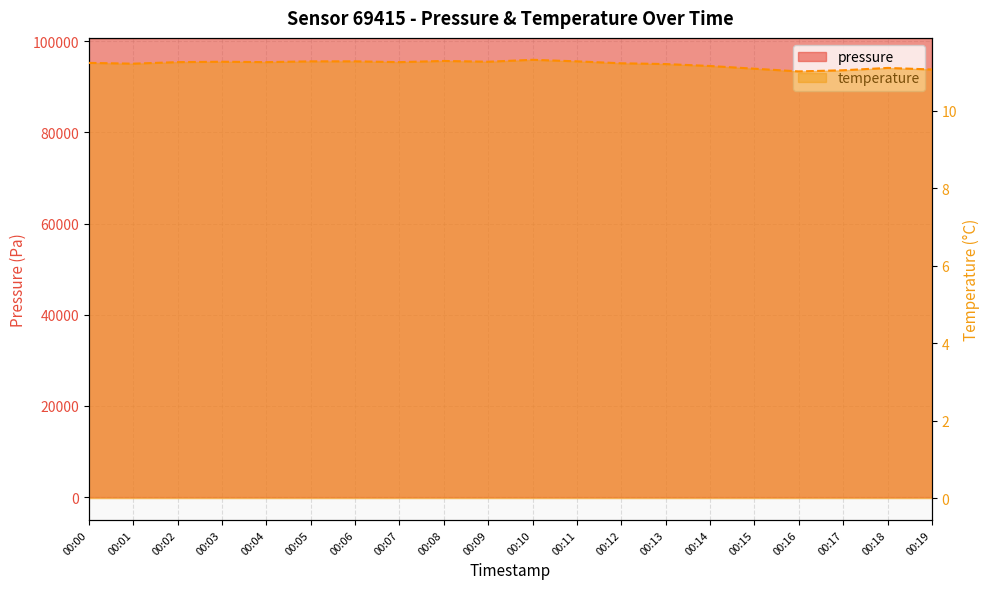

List the series in order of their overall mean, lowest first.

temperature, pressure